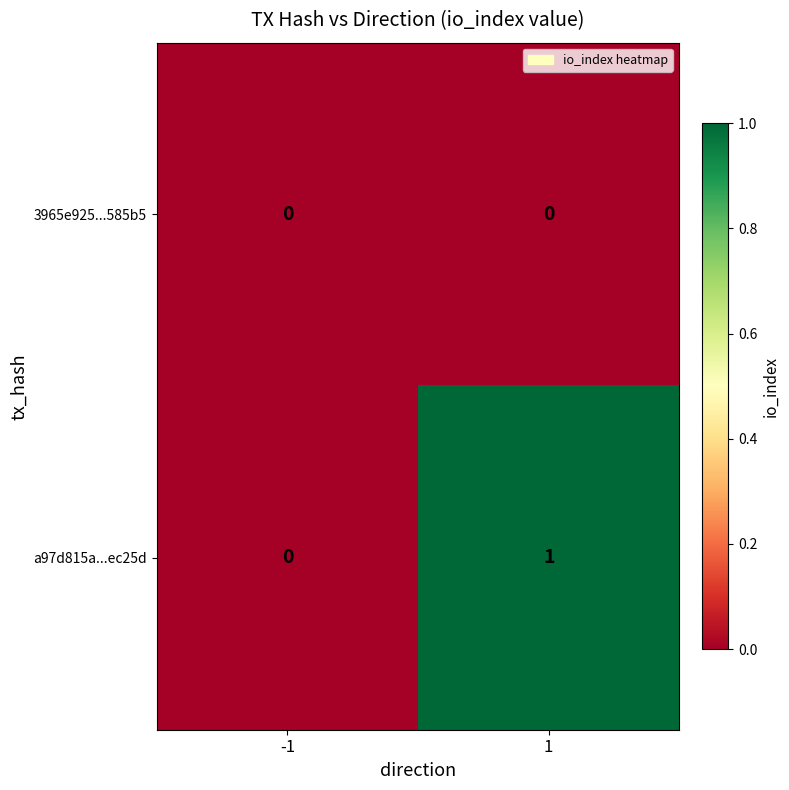

The a97d815a...ec25d series shows 1 at -1. True or false?

False